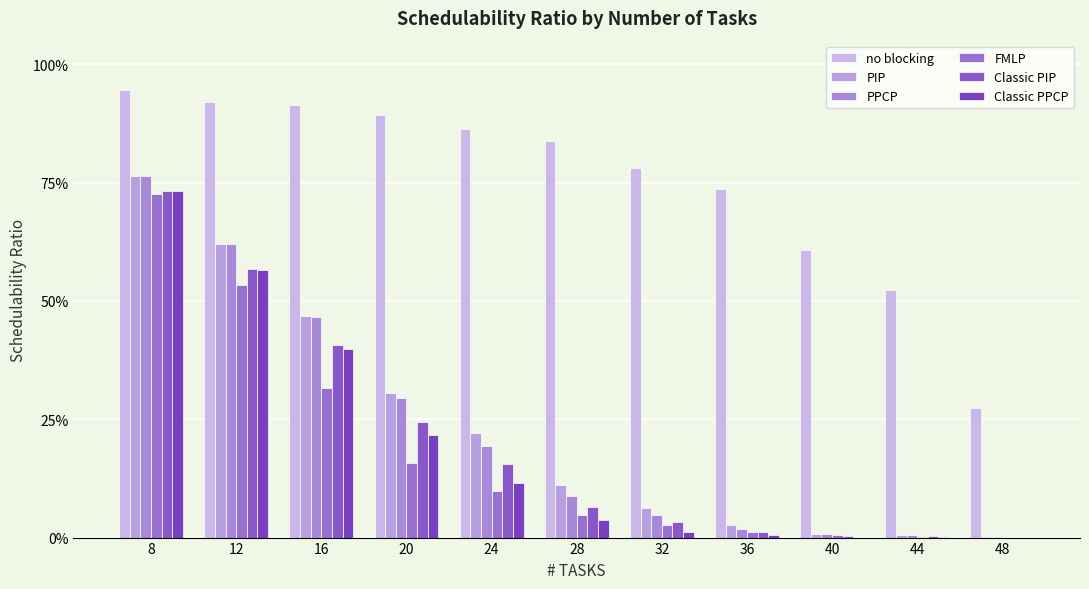

Which category has the lowest value across all series?

48